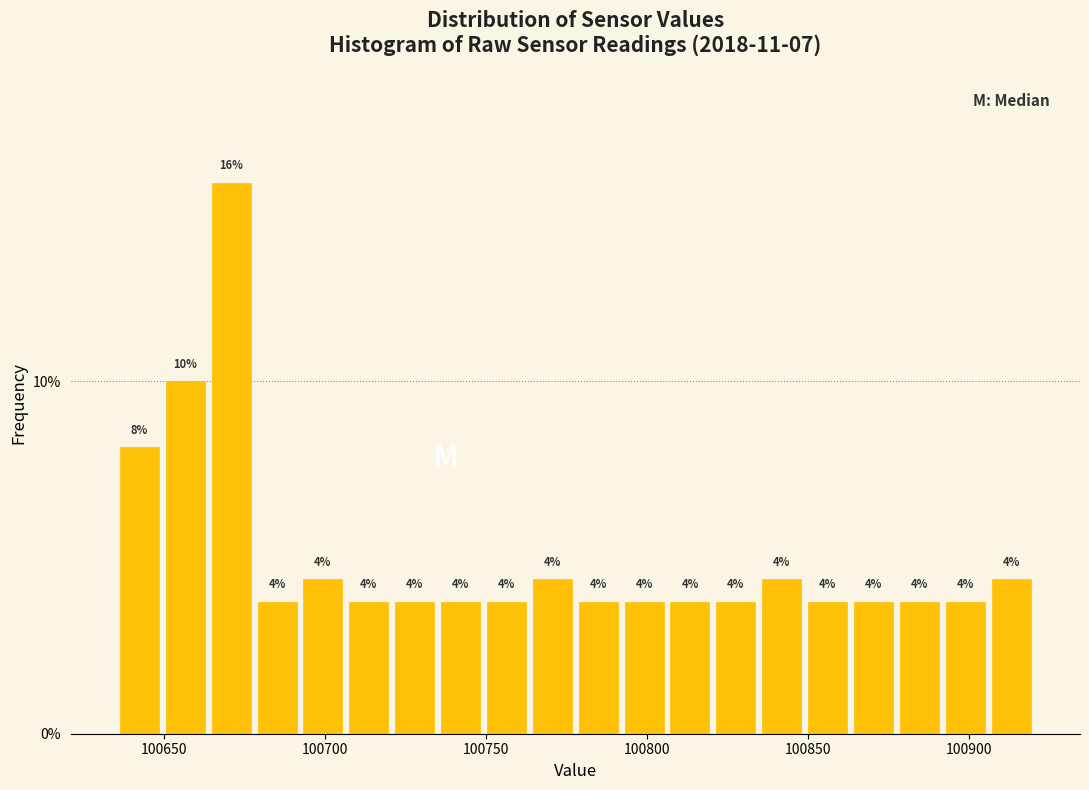

Read against the x-axis, roughly where is the centre of the tallest bar?

100670